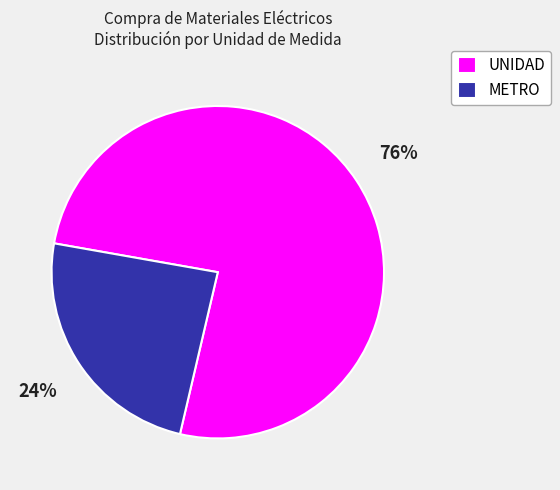

To the nearest percent, what portion does METRO represent?

24%